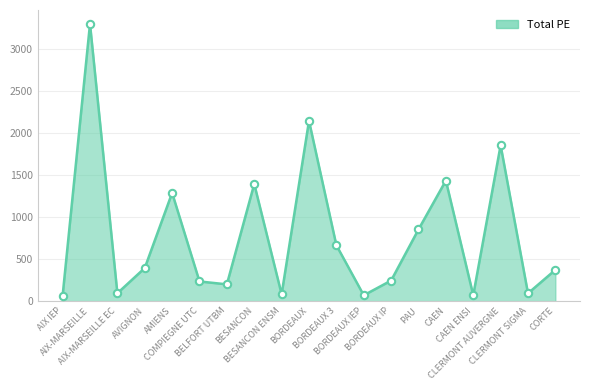

Which has a higher value, CAEN or BORDEAUX IP?

CAEN